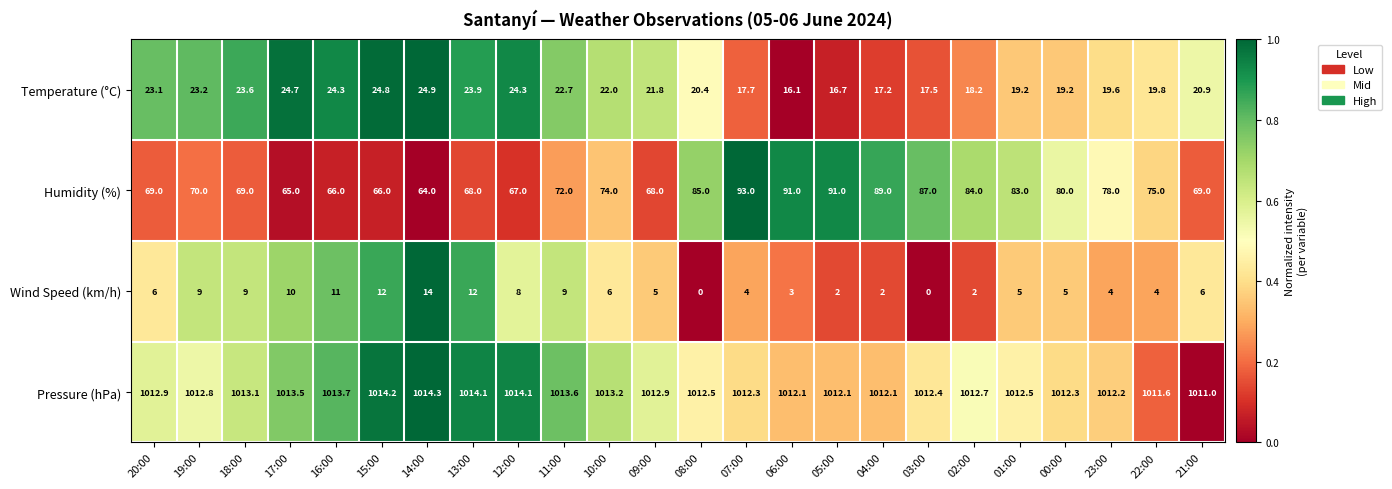

What is the total value across all series at 12:00?

1113.4